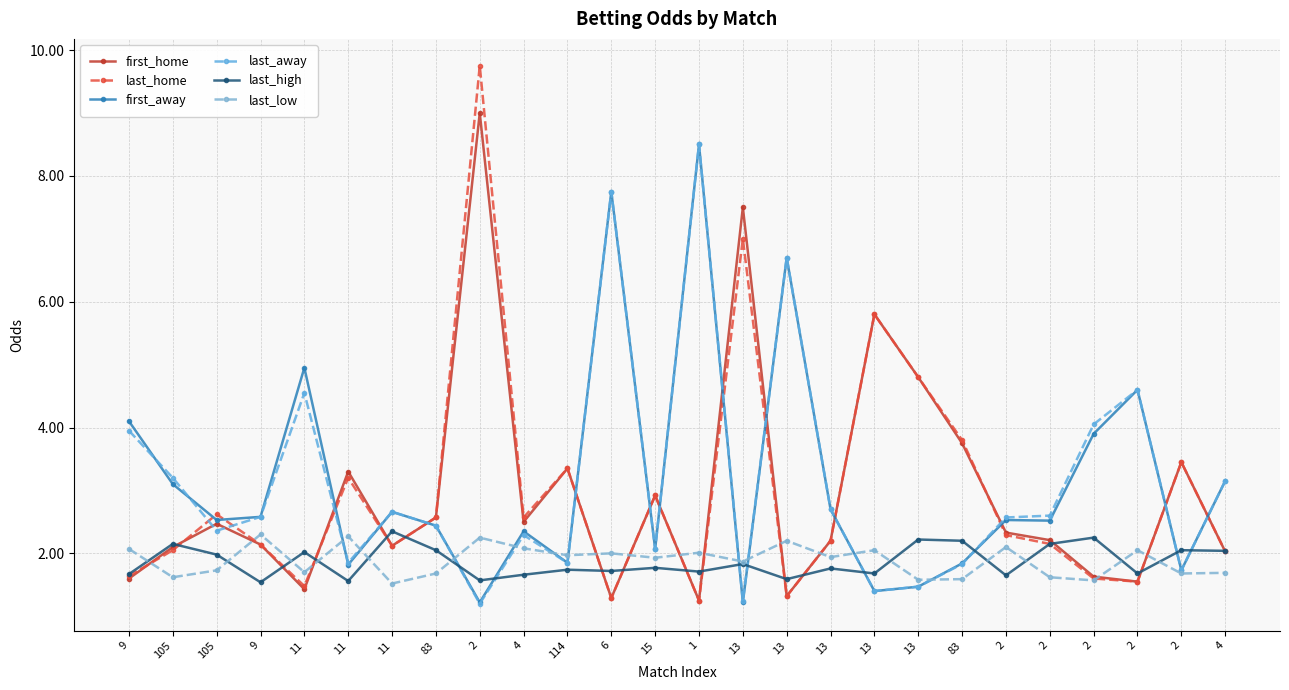

Reading right to left, transcribe all the data shown in this chart.

first_home: 4=2.0	2=3.5	2=1.6	2=1.6	2=2.2	2=2.3	83=3.8	13=4.8	13=5.8	13=2.2	13=1.3	13=7.5	1=1.2	15=2.9	6=1.3	114=3.4	4=2.5	2=9.0	83=2.6	11=2.1	11=3.3	11=1.4	9=2.1	105=2.5	105=2.1	9=1.6
last_home: 4=2.0	2=3.5	2=1.6	2=1.6	2=2.1	2=2.3	83=3.8	13=4.8	13=5.8	13=2.2	13=1.3	13=7.0	1=1.2	15=2.9	6=1.3	114=3.4	4=2.6	2=9.8	83=2.6	11=2.1	11=3.2	11=1.5	9=2.1	105=2.6	105=2.0	9=1.6
first_away: 4=3.1	2=1.7	2=4.6	2=3.9	2=2.5	2=2.5	83=1.8	13=1.5	13=1.4	13=2.7	13=6.7	13=1.2	1=8.5	15=2.1	6=7.8	114=1.9	4=2.4	2=1.2	83=2.4	11=2.7	11=1.8	11=5.0	9=2.6	105=2.5	105=3.1	9=4.1
last_away: 4=3.1	2=1.7	2=4.6	2=4.0	2=2.6	2=2.6	83=1.8	13=1.5	13=1.4	13=2.7	13=6.7	13=1.2	1=8.5	15=2.1	6=7.8	114=1.9	4=2.3	2=1.2	83=2.4	11=2.7	11=1.9	11=4.5	9=2.6	105=2.4	105=3.2	9=4.0
last_high: 4=2.0	2=2.0	2=1.7	2=2.2	2=2.1	2=1.6	83=2.2	13=2.2	13=1.7	13=1.8	13=1.6	13=1.8	1=1.7	15=1.8	6=1.7	114=1.7	4=1.7	2=1.6	83=2.0	11=2.4	11=1.6	11=2.0	9=1.5	105=2.0	105=2.1	9=1.7
last_low: 4=1.7	2=1.7	2=2.0	2=1.6	2=1.6	2=2.1	83=1.6	13=1.6	13=2.0	13=1.9	13=2.2	13=1.9	1=2.0	15=1.9	6=2.0	114=2.0	4=2.1	2=2.2	83=1.7	11=1.5	11=2.3	11=1.7	9=2.3	105=1.7	105=1.6	9=2.1